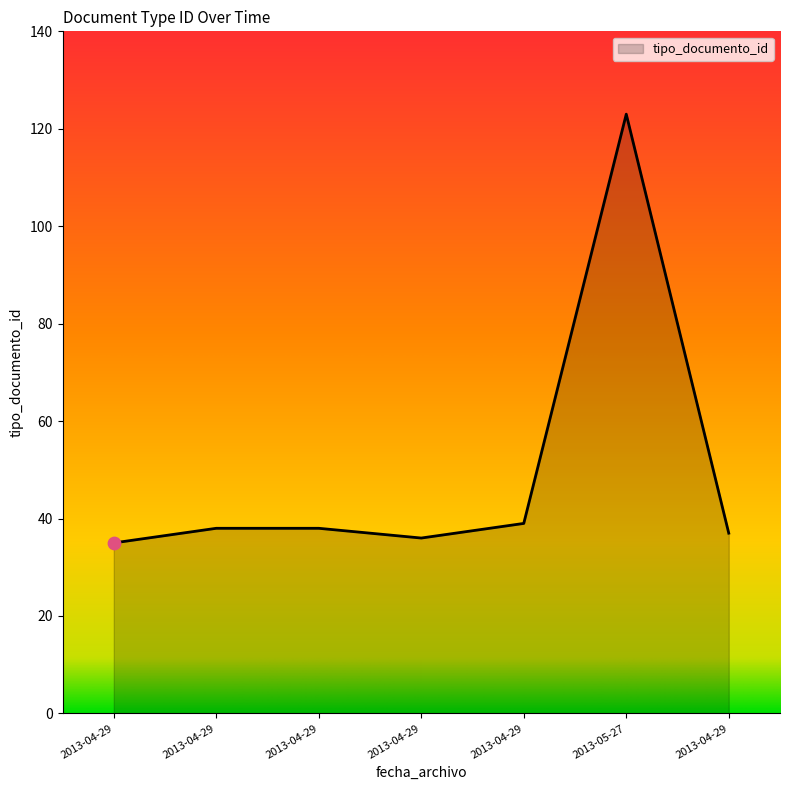

Count the number of data series in this chart.

1